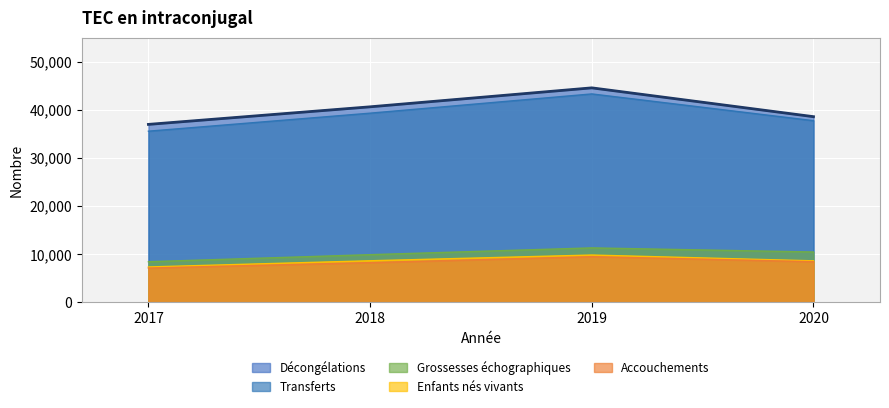

True or false: Grossesses échographiques and Décongélations intersect in this chart.

False